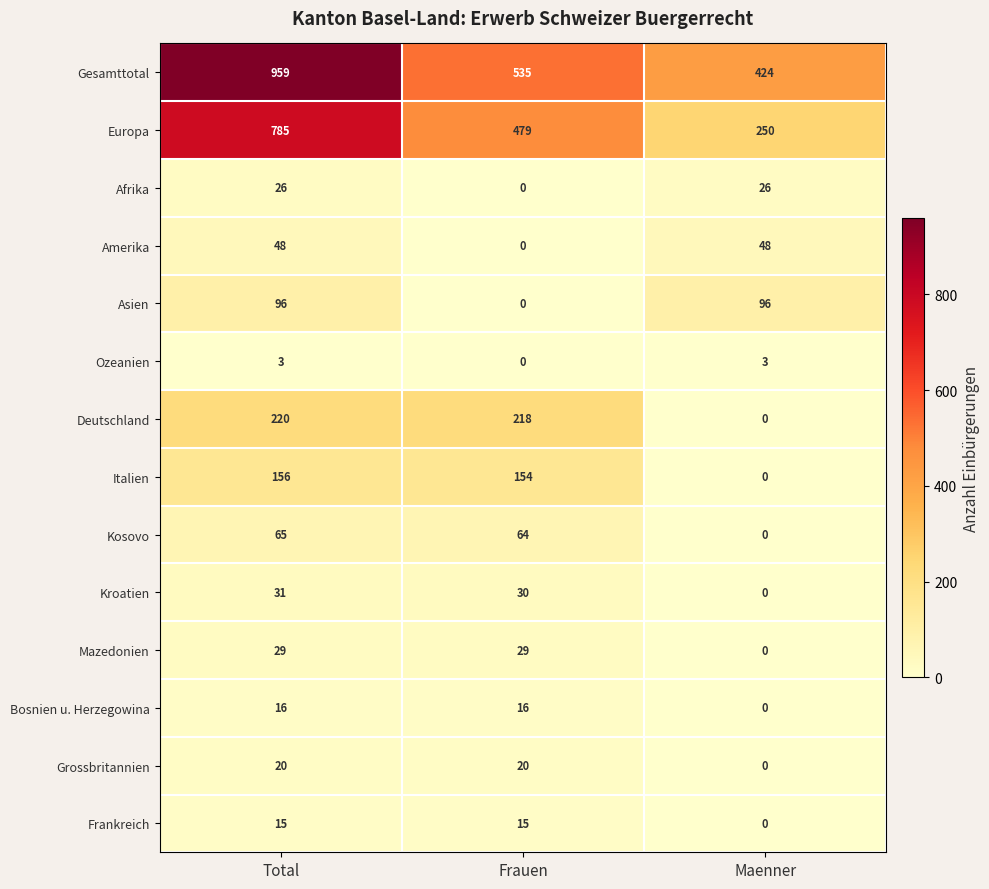

Is it true that Asien equals 96 at Total?

True